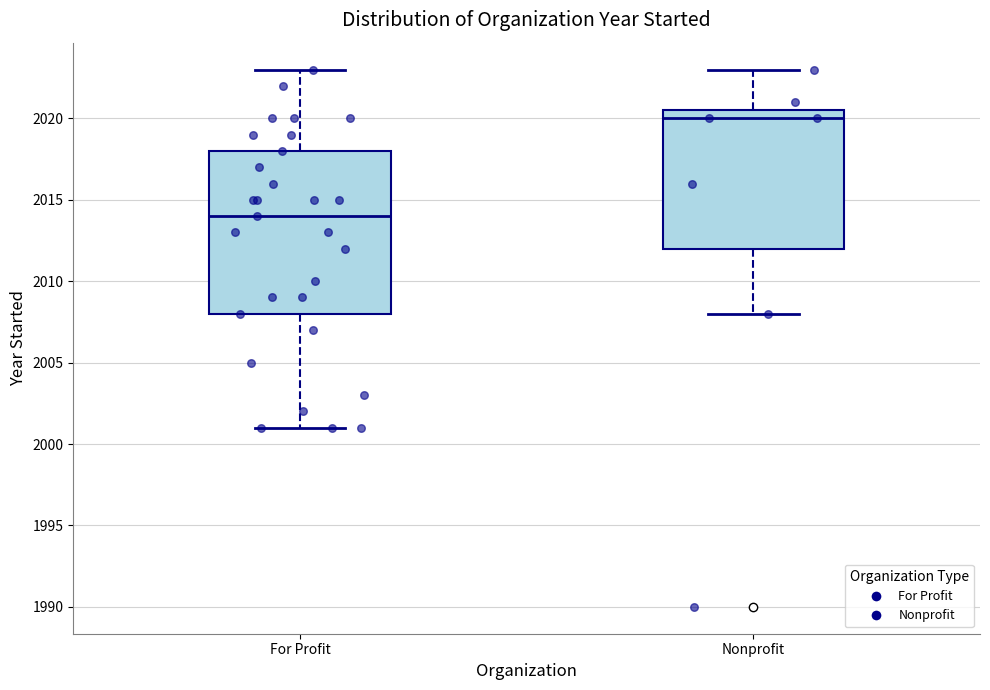

Reading left to right, transcribe this box plot: for each box, give where its median line is, the range the box spans, and where its two whiskers end, as read against the y-axis. The values are not printed on the chart, so give them approximately, as read against the axis.

For Profit: median 2014.0, box 2008.0 to 2018.0, whiskers 2001.0 to 2023.0
Nonprofit: median 2020.0, box 2012.0 to 2020.5, whiskers 2008.0 to 2023.0